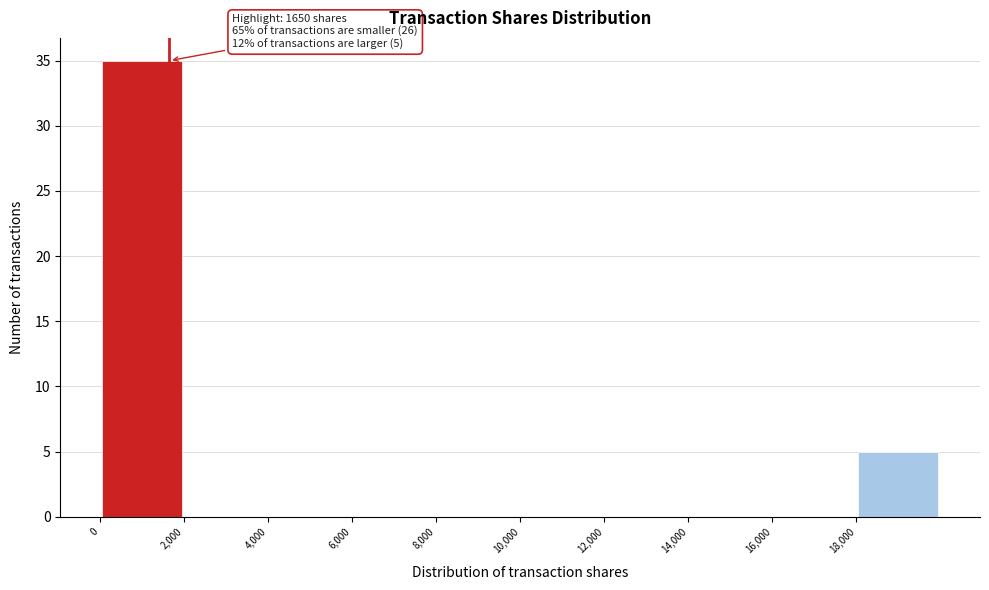

Which range on the x-axis has the tallest bar?

0 to 2000